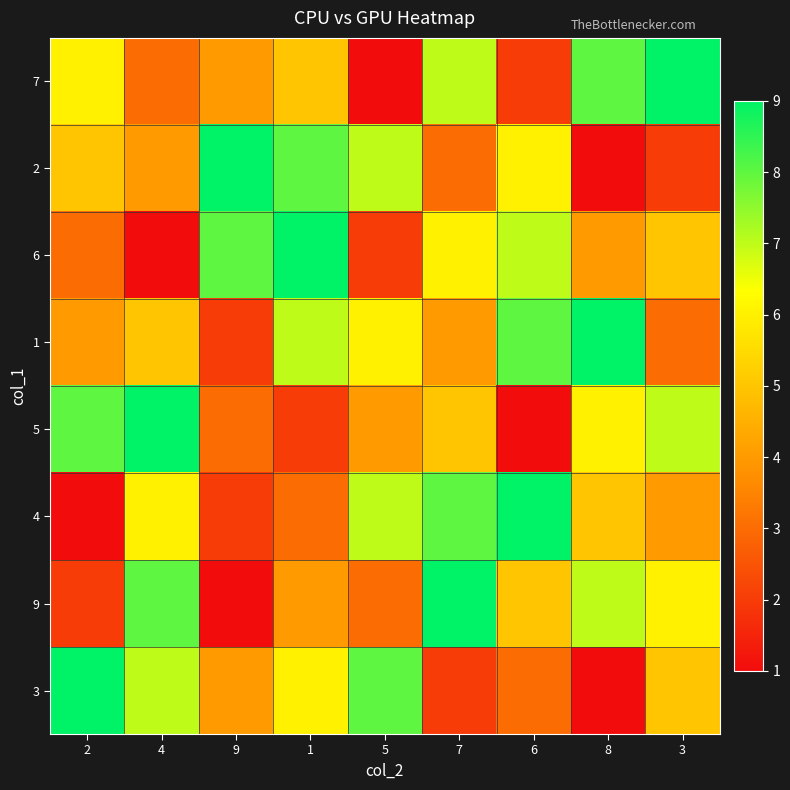

At which category is the sum across all series the highest?

1